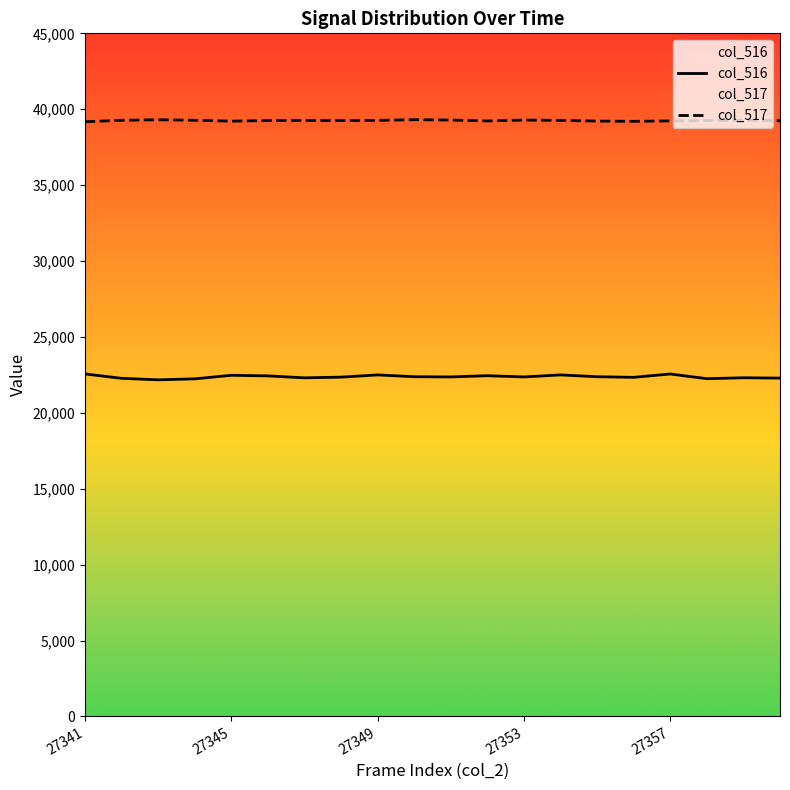

Which series has the widest spread of values?

col_516